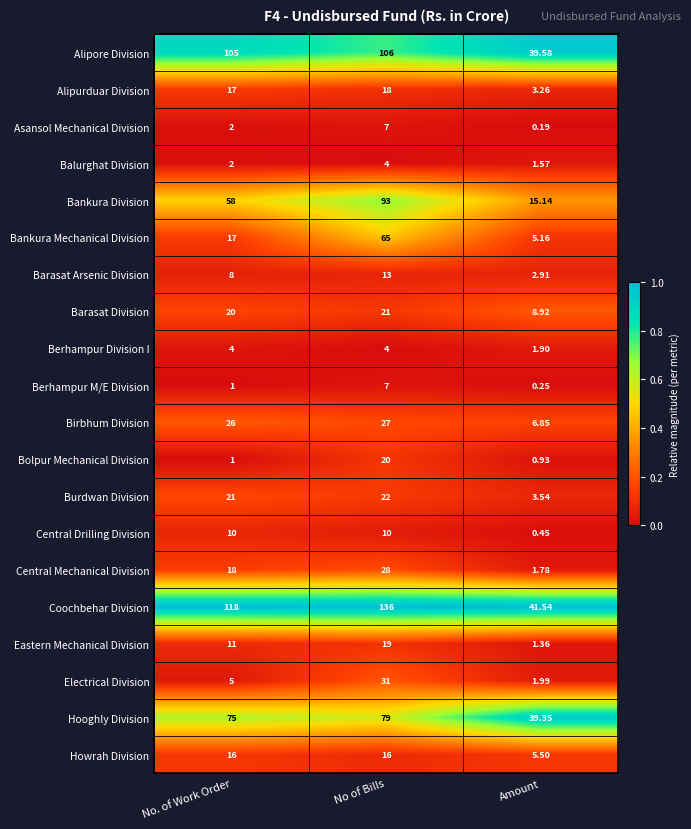

Between No of Bills and Amount, which series saw the biggest shift?

Coochbehar Division